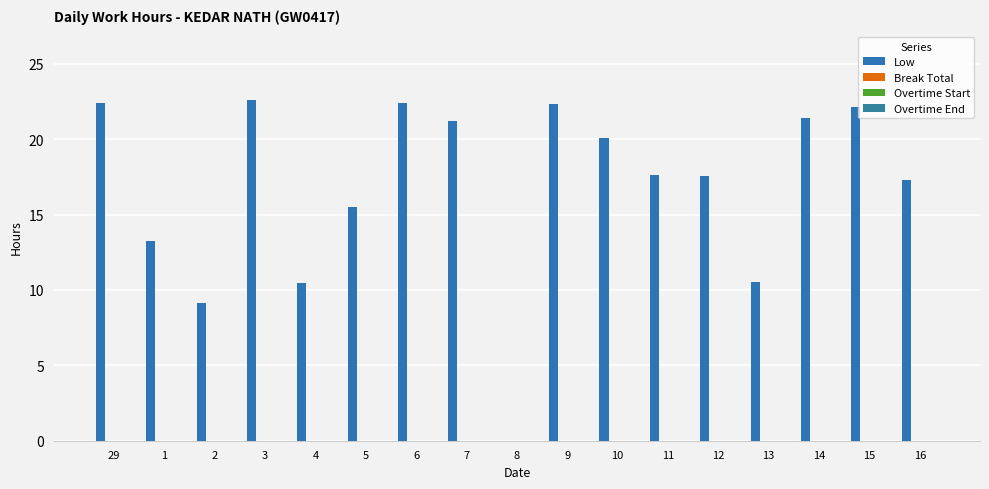

Are the bars grouped side by side (vs. stacked)?

No